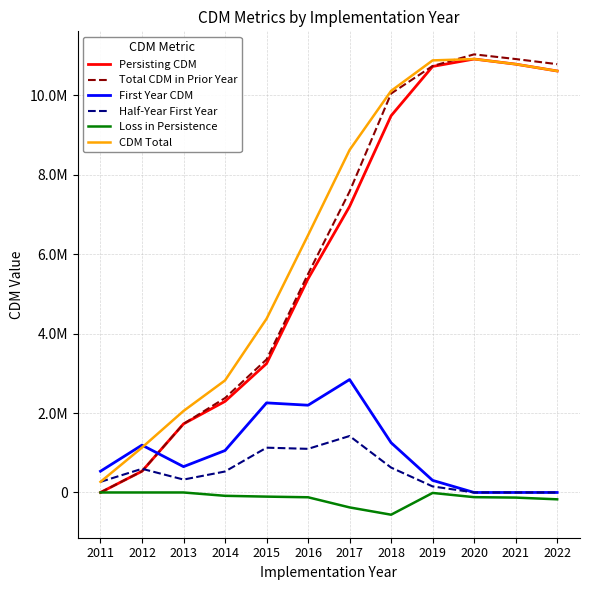

What is the difference between the Total CDM in Prior Year values at 2018 and 2020?

986586.2